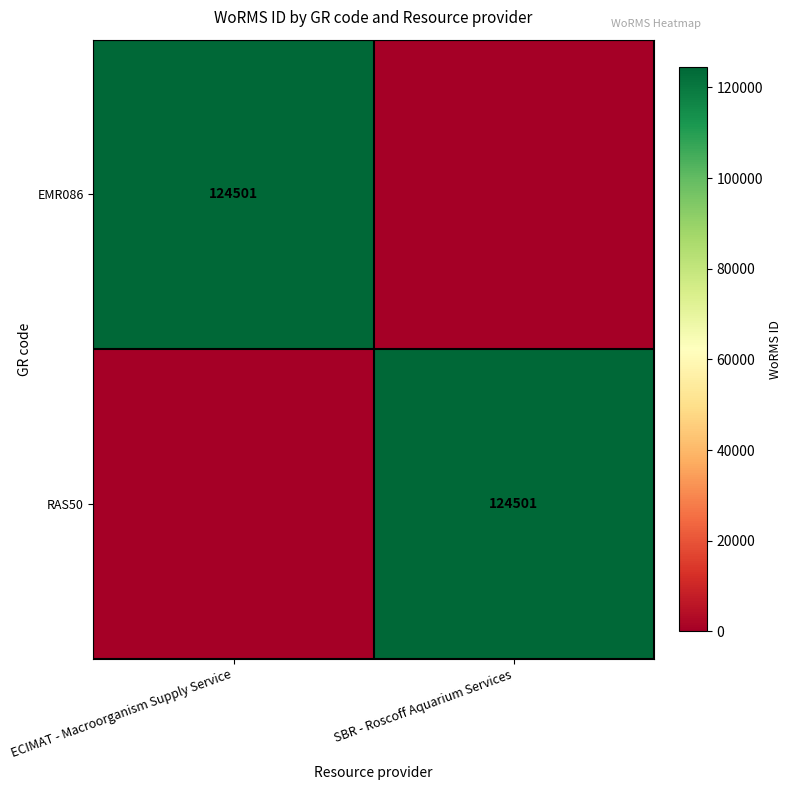

How many distinct data groups are displayed?

2